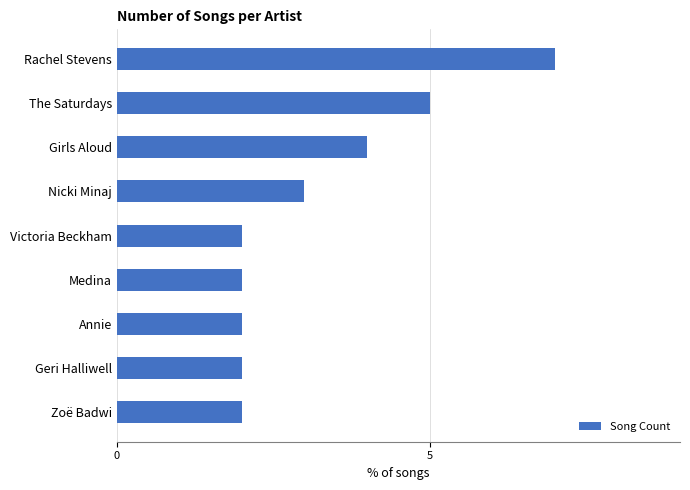

Is it true that the value at Nicki Minaj is 5?

False